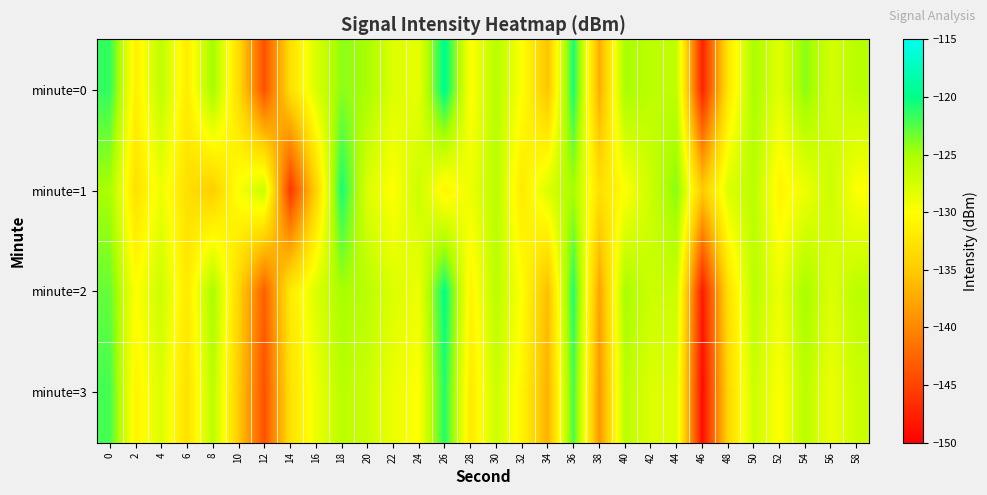

Which has a higher value, 38 or 52?

52